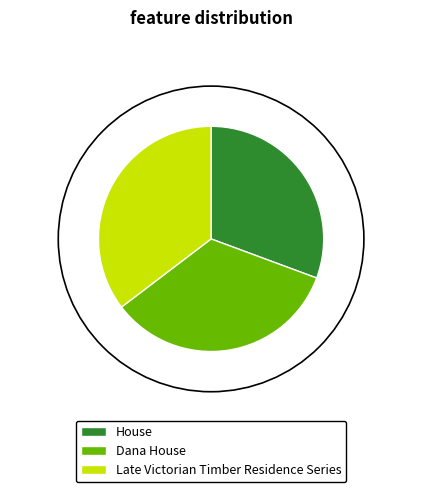

Does Late Victorian Timber Residence Series represent more than half of the total?

No